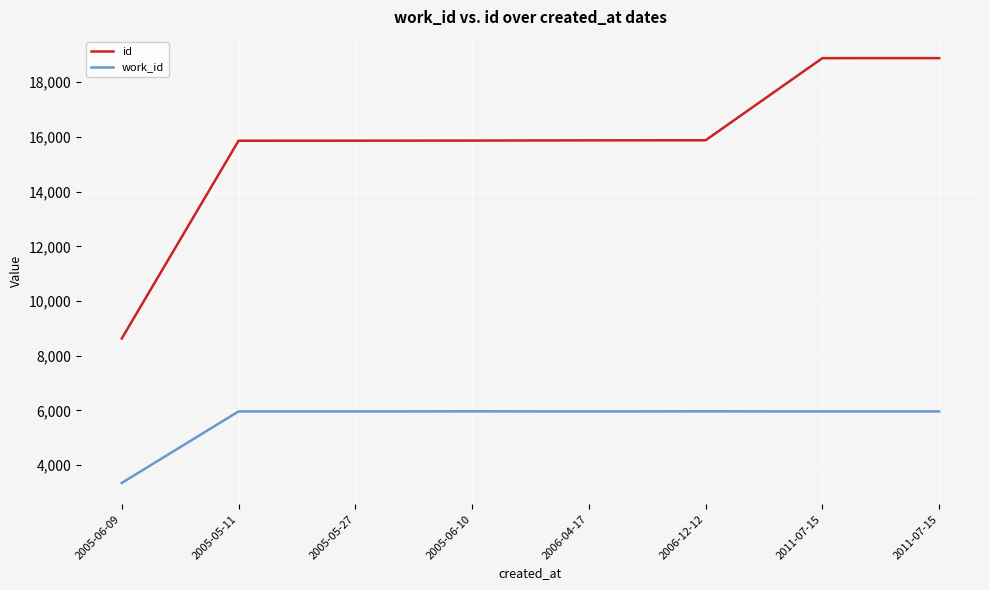

Is the value of work_id at 2006-04-17 greater than the value of id at 2005-05-27?

No